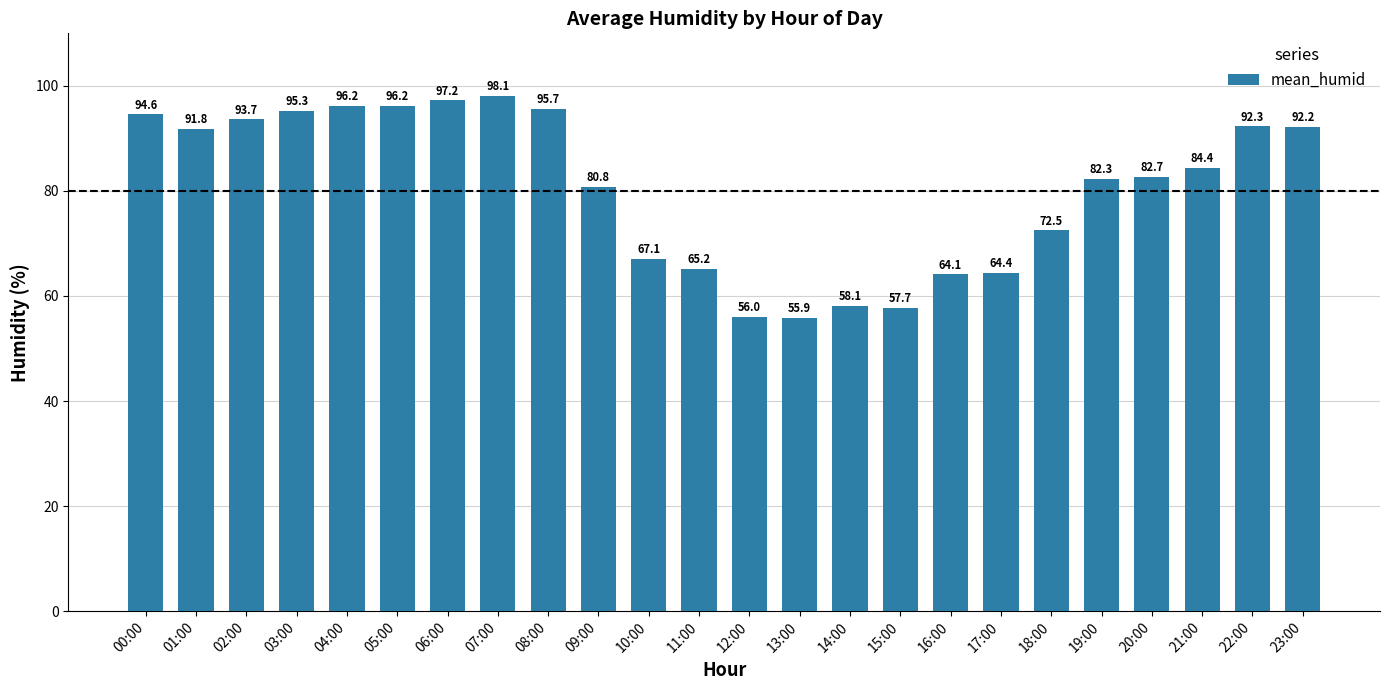

Approximately how many times larger is the value at 08:00 compared to 23:00?

1.0